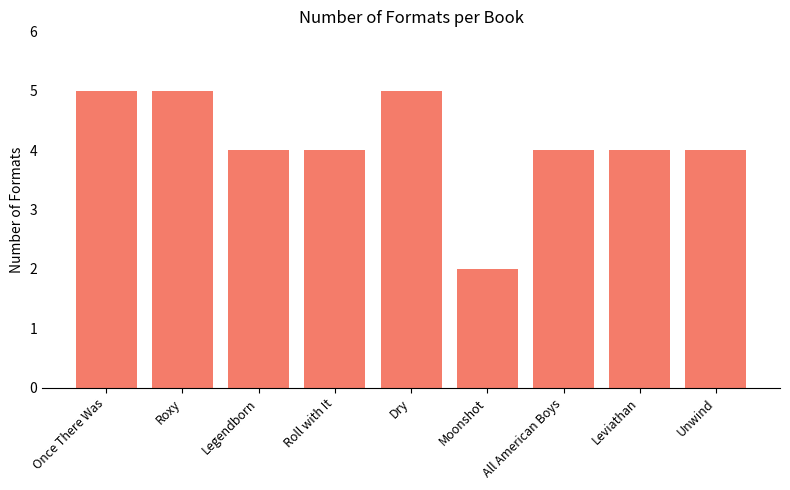

How many values are between 4 and 5?

8